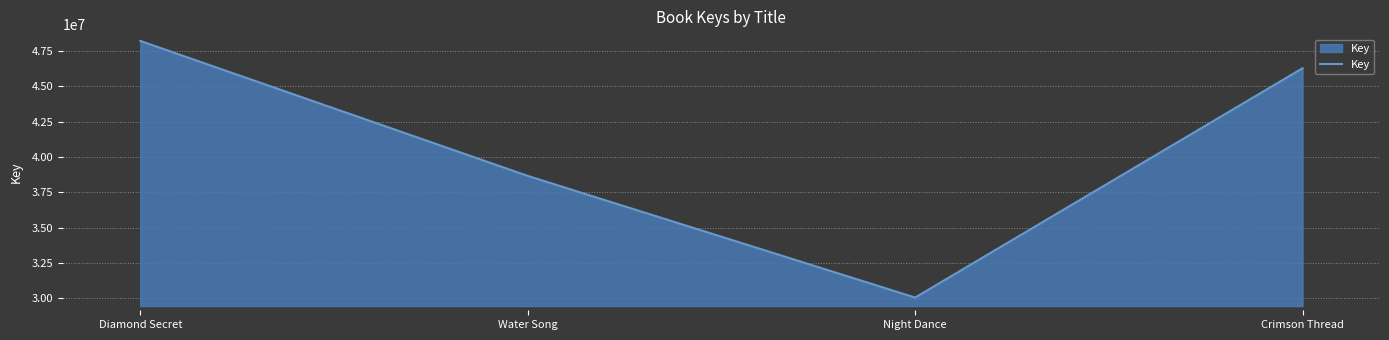

Between Water Song and Night Dance, which is larger?

Water Song